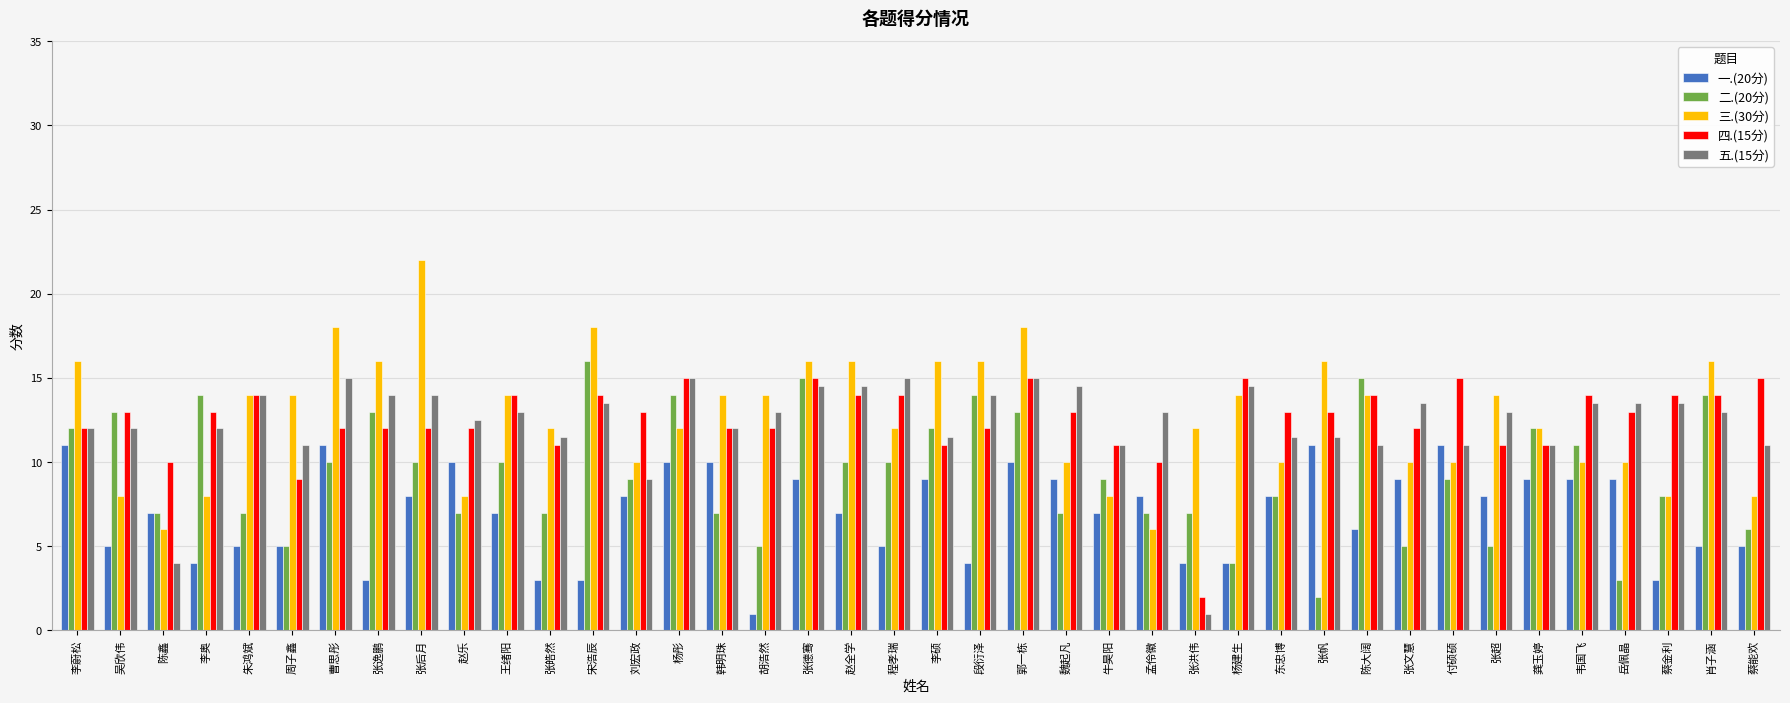

Reading left to right, extract all data points from this chart.

一.(20分): 李蔚松=11.0	吴欣伟=5.0	陈鑫=7.0	李奥=4.0	朱鸿斌=5.0	周子鑫=5.0	曹思彤=11.0	张逸鹏=3.0	张后月=8.0	赵乐=10.0	王绪阳=7.0	张皓然=3.0	宋浩辰=3.0	刘宏政=8.0	杨彤=10.0	韩明珠=10.0	胡浩然=1.0	张德骞=9.0	赵全学=7.0	程孝瑞=5.0	李硕=9.0	段衍泽=4.0	郭一栋=10.0	魏起凡=9.0	牛昊阳=7.0	孟伶徽=8.0	张洪伟=4.0	杨建生=4.0	东忠博=8.0	张帆=11.0	陈大阔=6.0	张文慧=9.0	付硕硕=11.0	张超=8.0	龚玉婷=9.0	韦国飞=9.0	岳佩晶=9.0	蔡金利=3.0	肖子涵=5.0	蔡能欢=5.0
二.(20分): 李蔚松=12.0	吴欣伟=13.0	陈鑫=7.0	李奥=14.0	朱鸿斌=7.0	周子鑫=5.0	曹思彤=10.0	张逸鹏=13.0	张后月=10.0	赵乐=7.0	王绪阳=10.0	张皓然=7.0	宋浩辰=16.0	刘宏政=9.0	杨彤=14.0	韩明珠=7.0	胡浩然=5.0	张德骞=15.0	赵全学=10.0	程孝瑞=10.0	李硕=12.0	段衍泽=14.0	郭一栋=13.0	魏起凡=7.0	牛昊阳=9.0	孟伶徽=7.0	张洪伟=7.0	杨建生=4.0	东忠博=8.0	张帆=2.0	陈大阔=15.0	张文慧=5.0	付硕硕=9.0	张超=5.0	龚玉婷=12.0	韦国飞=11.0	岳佩晶=3.0	蔡金利=8.0	肖子涵=14.0	蔡能欢=6.0
三.(30分): 李蔚松=16.0	吴欣伟=8.0	陈鑫=6.0	李奥=8.0	朱鸿斌=14.0	周子鑫=14.0	曹思彤=18.0	张逸鹏=16.0	张后月=22.0	赵乐=8.0	王绪阳=14.0	张皓然=12.0	宋浩辰=18.0	刘宏政=10.0	杨彤=12.0	韩明珠=14.0	胡浩然=14.0	张德骞=16.0	赵全学=16.0	程孝瑞=12.0	李硕=16.0	段衍泽=16.0	郭一栋=18.0	魏起凡=10.0	牛昊阳=8.0	孟伶徽=6.0	张洪伟=12.0	杨建生=14.0	东忠博=10.0	张帆=16.0	陈大阔=14.0	张文慧=10.0	付硕硕=10.0	张超=14.0	龚玉婷=12.0	韦国飞=10.0	岳佩晶=10.0	蔡金利=8.0	肖子涵=16.0	蔡能欢=8.0
四.(15分): 李蔚松=12.0	吴欣伟=13.0	陈鑫=10.0	李奥=13.0	朱鸿斌=14.0	周子鑫=9.0	曹思彤=12.0	张逸鹏=12.0	张后月=12.0	赵乐=12.0	王绪阳=14.0	张皓然=11.0	宋浩辰=14.0	刘宏政=13.0	杨彤=15.0	韩明珠=12.0	胡浩然=12.0	张德骞=15.0	赵全学=14.0	程孝瑞=14.0	李硕=11.0	段衍泽=12.0	郭一栋=15.0	魏起凡=13.0	牛昊阳=11.0	孟伶徽=10.0	张洪伟=2.0	杨建生=15.0	东忠博=13.0	张帆=13.0	陈大阔=14.0	张文慧=12.0	付硕硕=15.0	张超=11.0	龚玉婷=11.0	韦国飞=14.0	岳佩晶=13.0	蔡金利=14.0	肖子涵=14.0	蔡能欢=15.0
五.(15分): 李蔚松=12.0	吴欣伟=12.0	陈鑫=4.0	李奥=12.0	朱鸿斌=14.0	周子鑫=11.0	曹思彤=15.0	张逸鹏=14.0	张后月=14.0	赵乐=12.5	王绪阳=13.0	张皓然=11.5	宋浩辰=13.5	刘宏政=9.0	杨彤=15.0	韩明珠=12.0	胡浩然=13.0	张德骞=14.5	赵全学=14.5	程孝瑞=15.0	李硕=11.5	段衍泽=14.0	郭一栋=15.0	魏起凡=14.5	牛昊阳=11.0	孟伶徽=13.0	张洪伟=1.0	杨建生=14.5	东忠博=11.5	张帆=11.5	陈大阔=11.0	张文慧=13.5	付硕硕=11.0	张超=13.0	龚玉婷=11.0	韦国飞=13.5	岳佩晶=13.5	蔡金利=13.5	肖子涵=13.0	蔡能欢=11.0